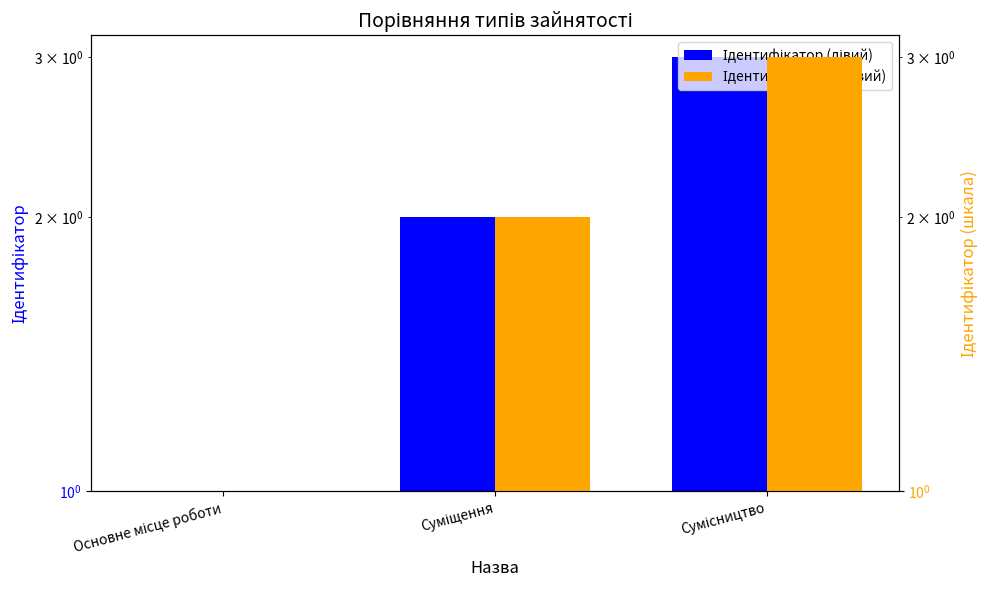

What is the difference between the maximum and second lowest values in the Ідентифікатор series?

1